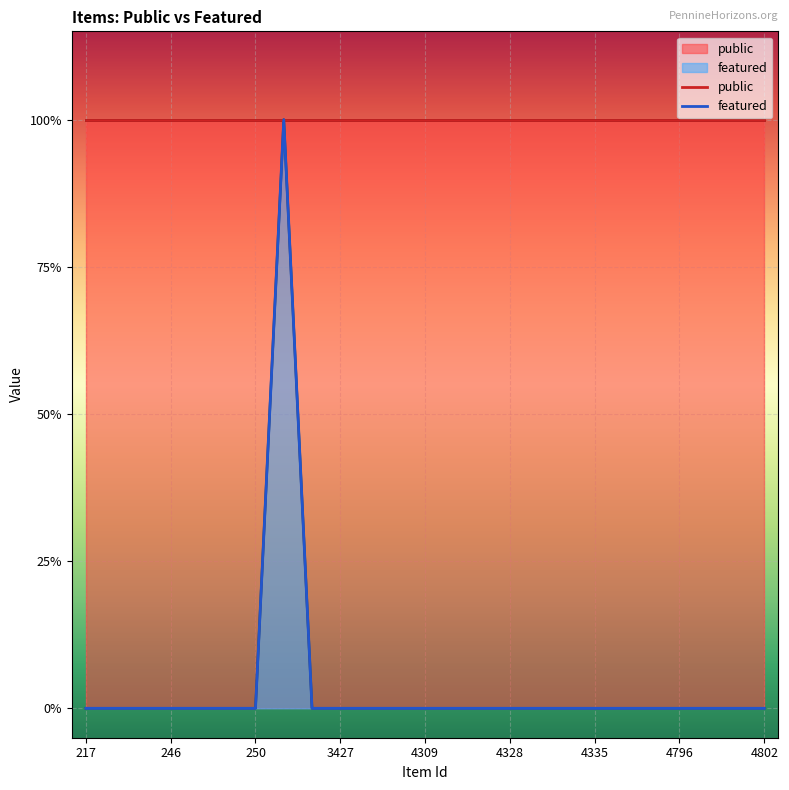

True or false: the data has more than 1 interior local peaks.

False